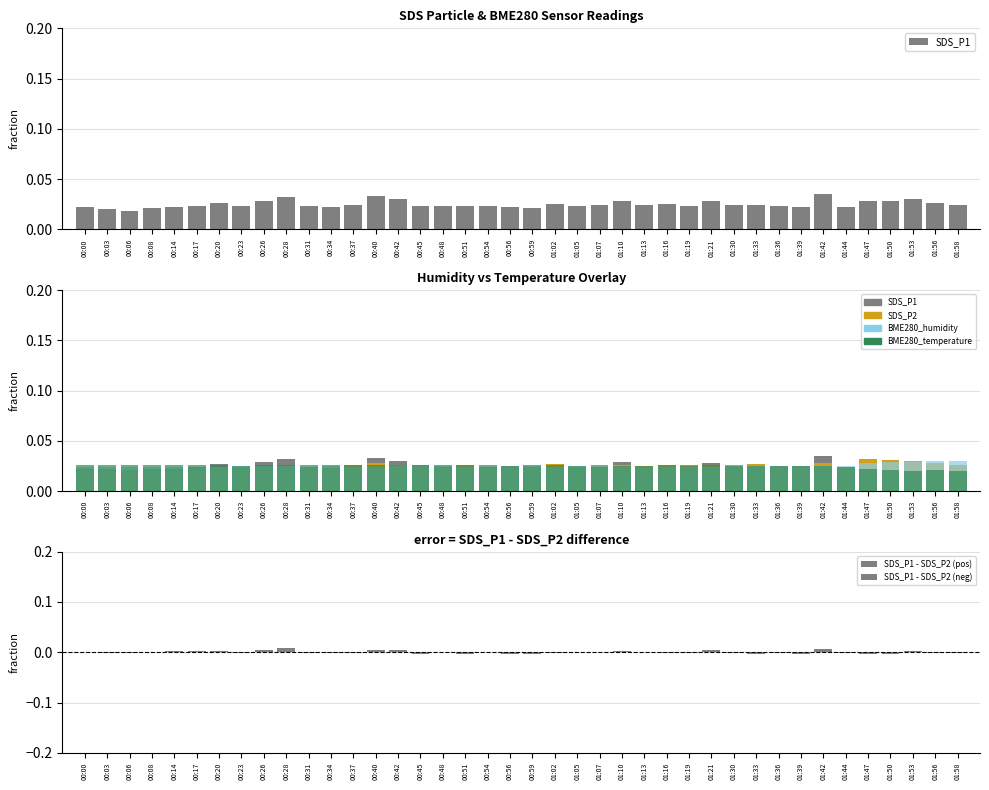

What is the sum of all BME280_humidity values?

1.0